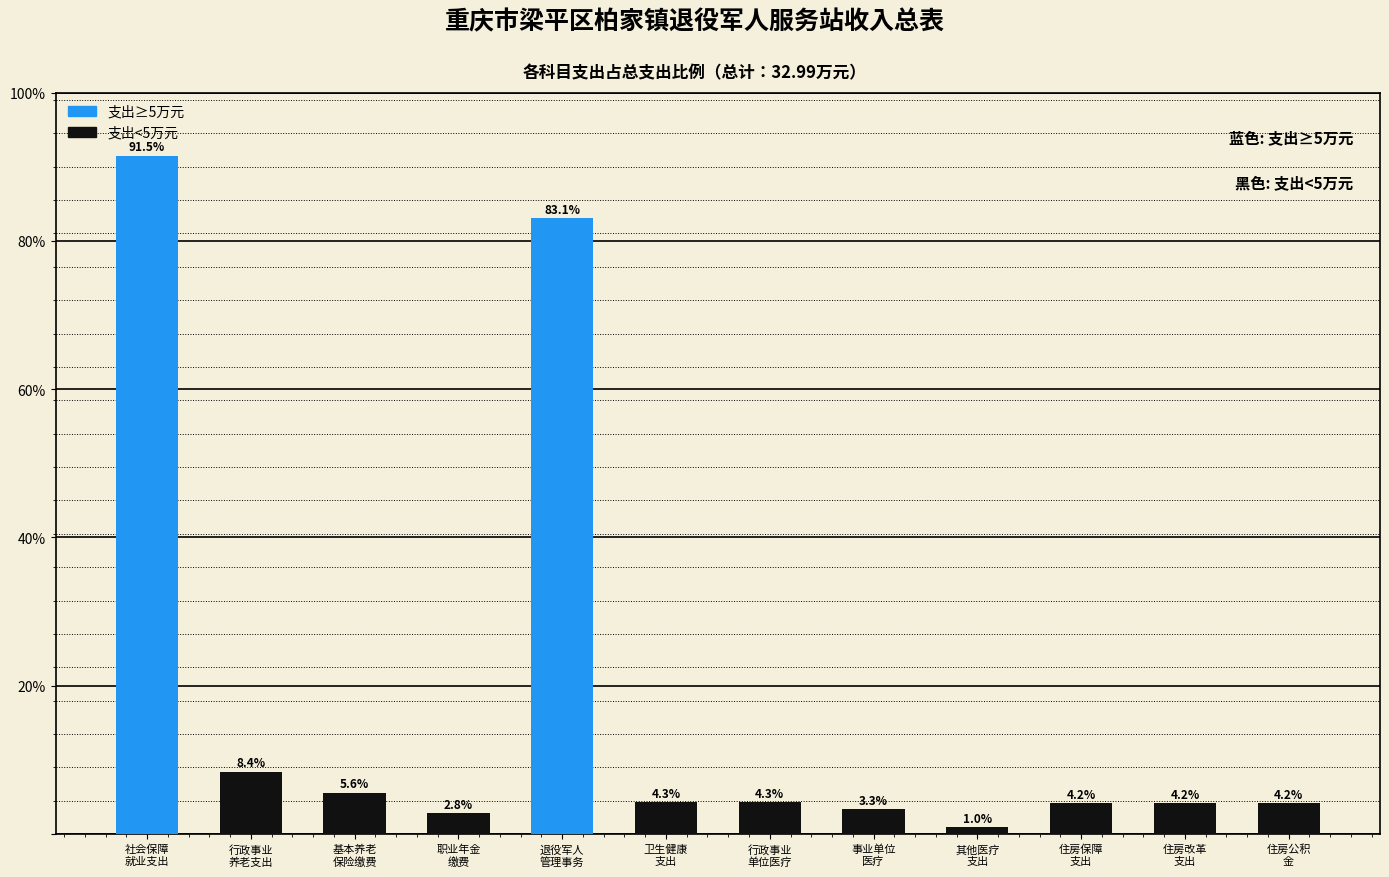

Reading left to right, list all the values displayed in this chart.

91.5	8.4	5.6	2.8	83.1	4.3	4.3	3.3	1.0	4.2	4.2	4.2